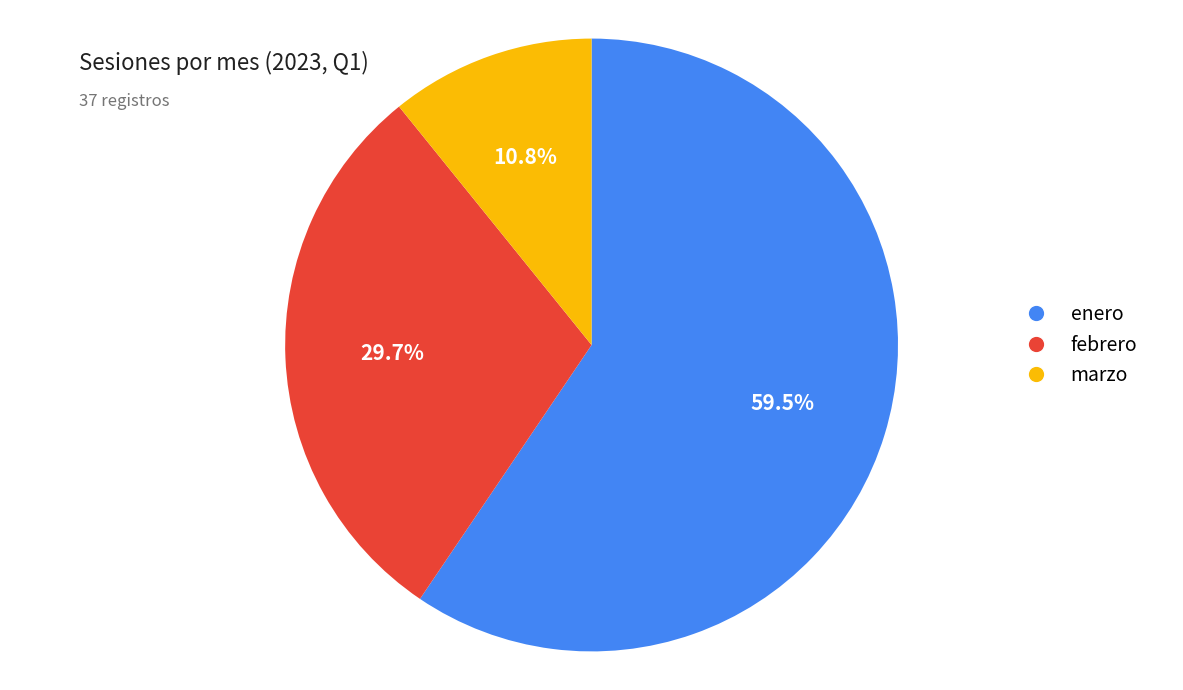

To the nearest percent, what is the difference between the largest and smallest slice percentages?

49%